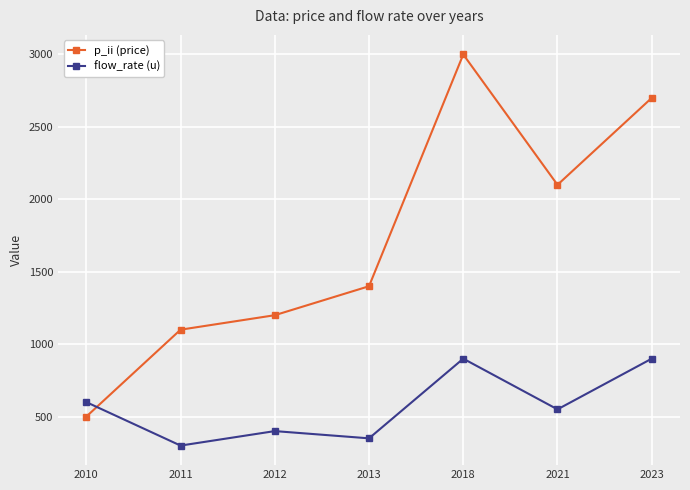

What is the approximate value of p_ii (price) at 2010, to the nearest 10?

500